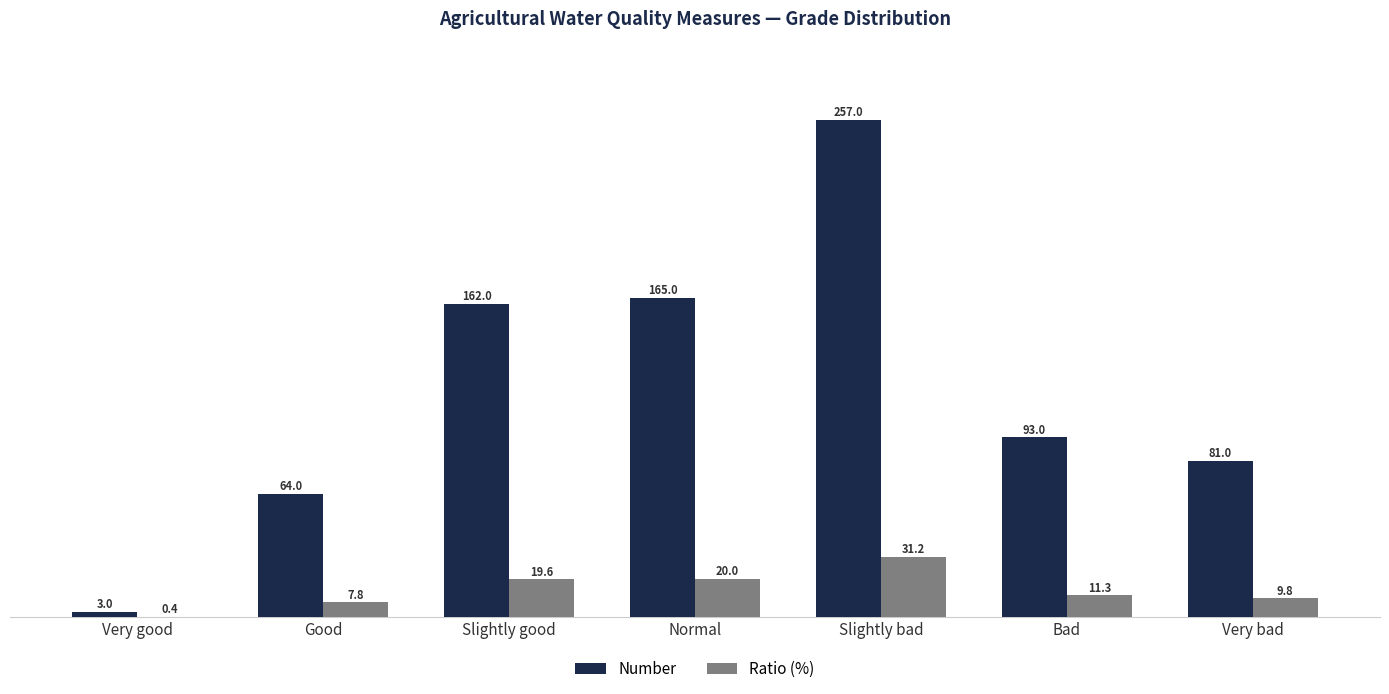

Is the value of Number at Slightly good greater than the value of Ratio (%) at Very bad?

Yes